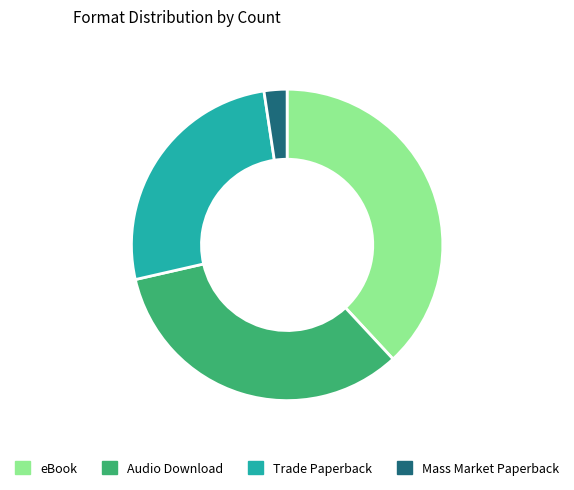

Which category has the smallest portion of the pie?

Mass Market Paperback